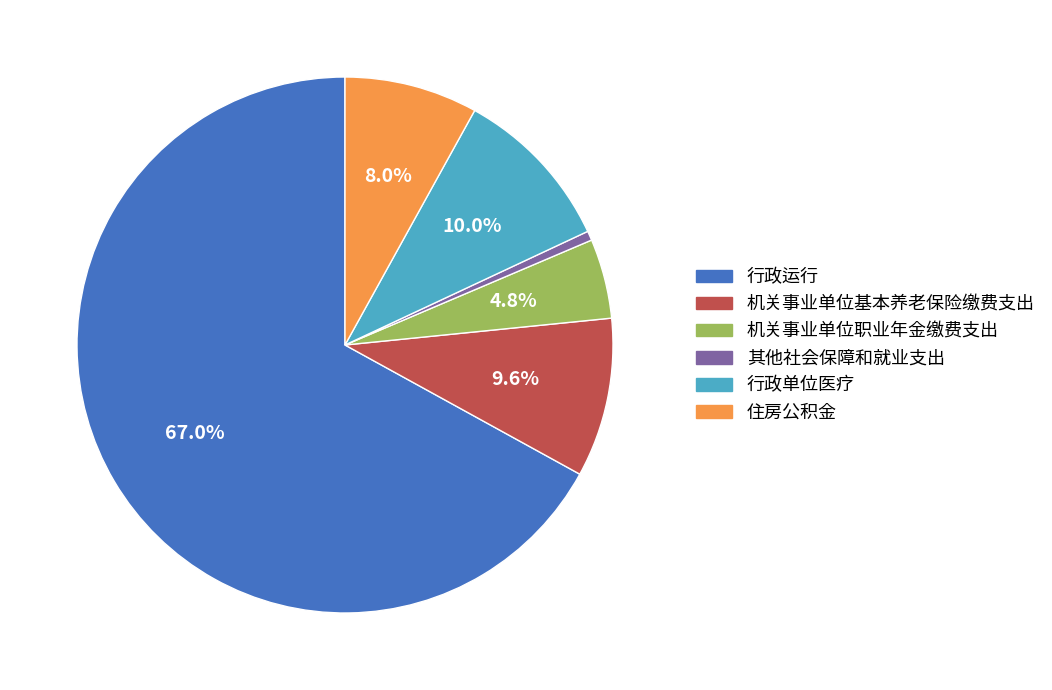

Do 机关事业单位职业年金缴费支出 and 住房公积金 together represent more than half of the pie?

No